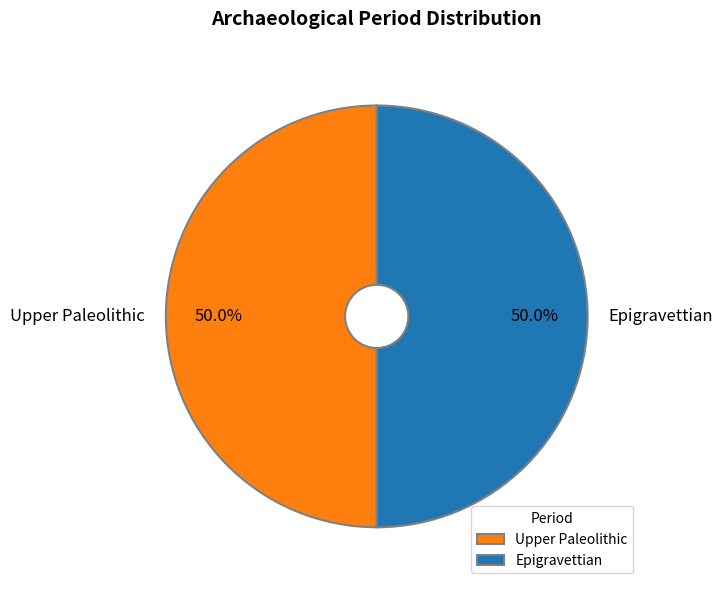

Is the sum of Upper Paleolithic and Epigravettian greater than half?

Yes